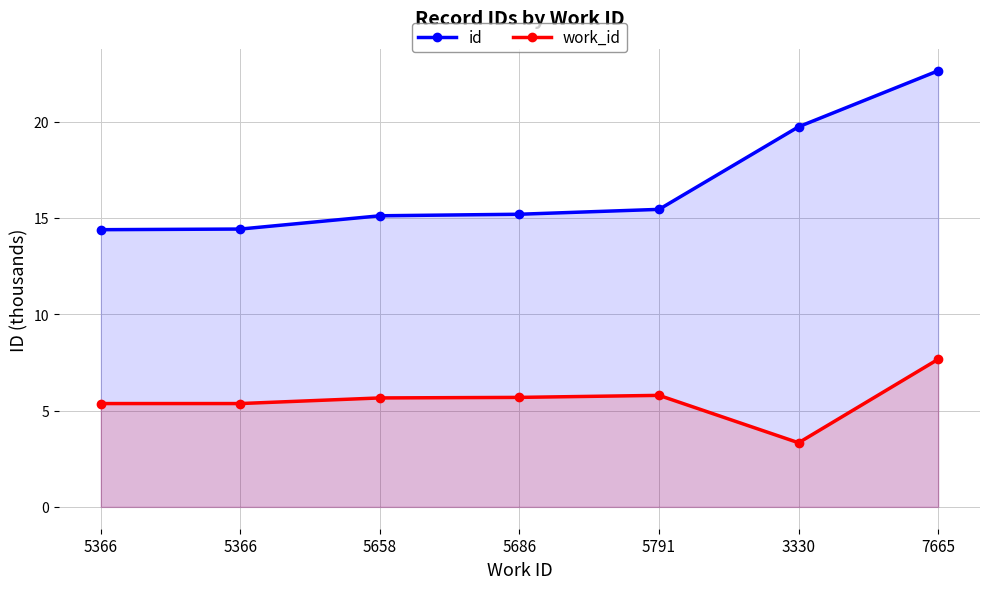

True or false: id and work_id cross at least once.

False